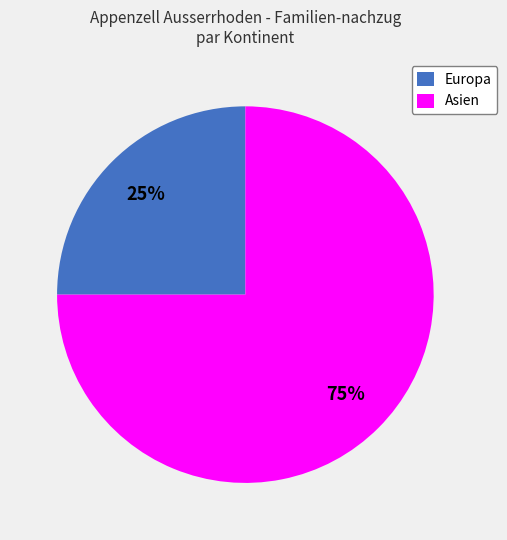

Rank the categories by value from lowest to highest.

Europa, Asien